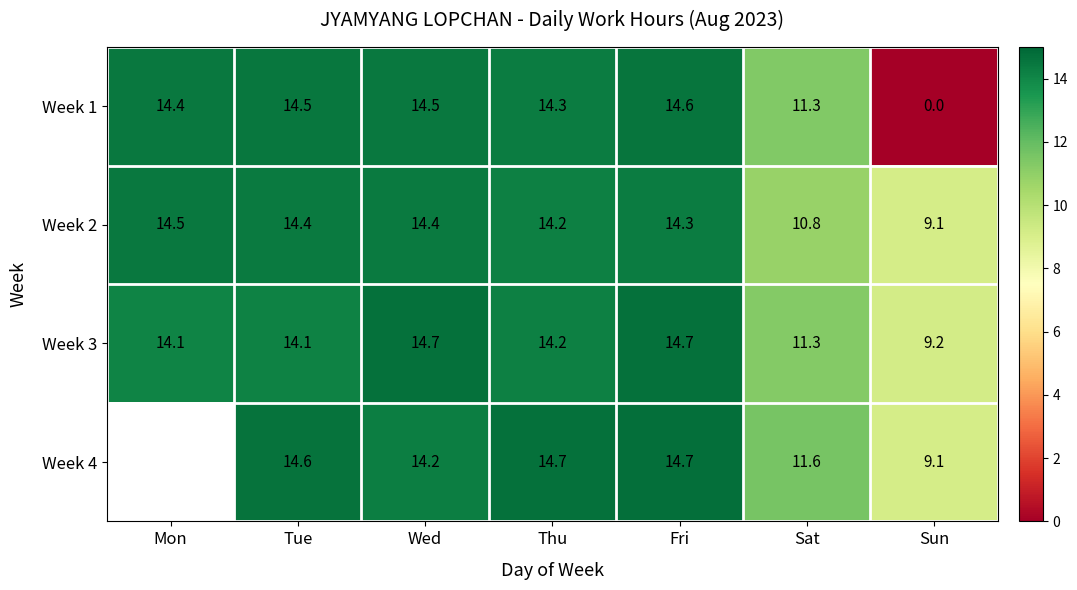

At how many categories does at least one series exceed 9?

7